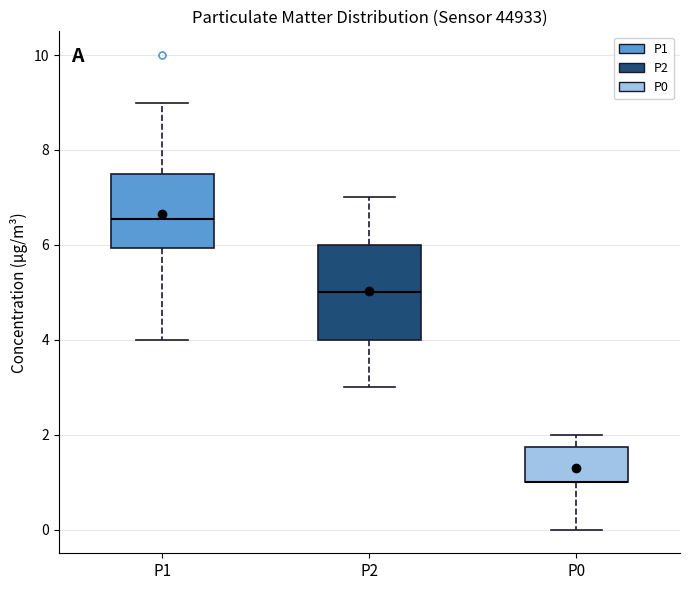

Which box is the tallest, from its lower edge to its upper edge?

P2